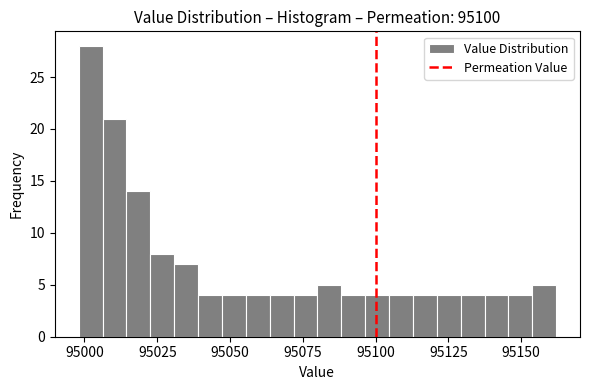

Read against the x-axis, roughly where is the centre of the tallest bar?

95000